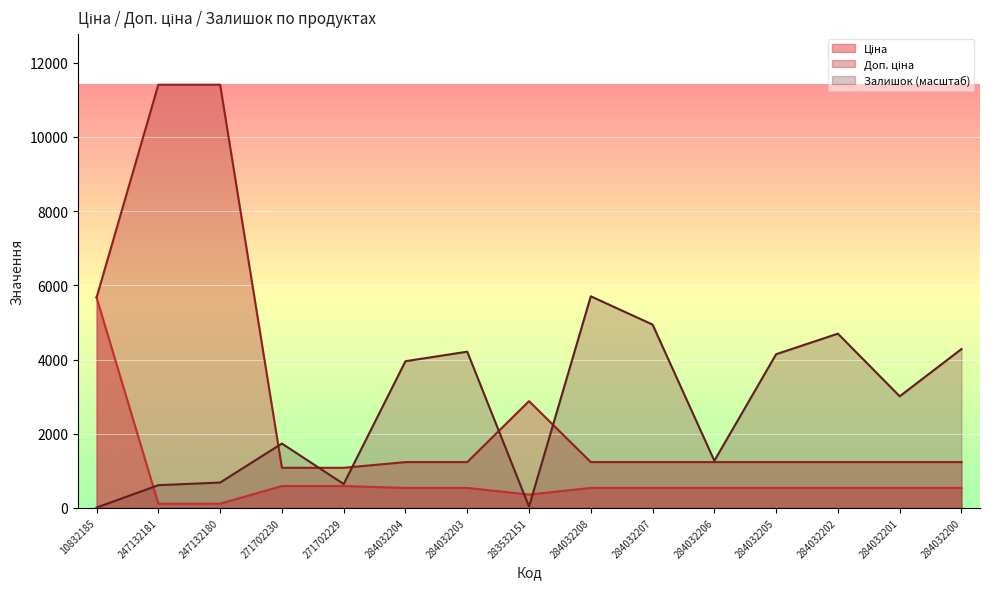

Is the value of Ціна at 247132180 greater than the value of Залишок at 271702230?

No